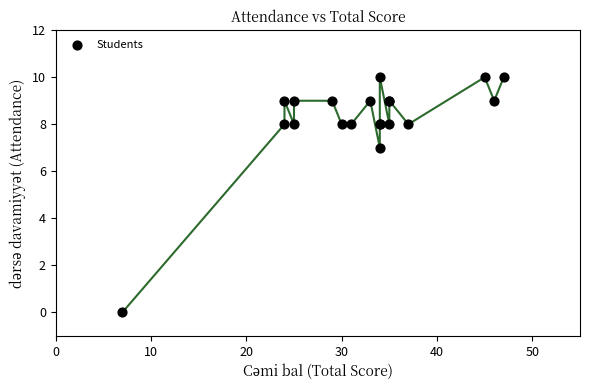

What Y value in the scatter plot is closest to 5?

7